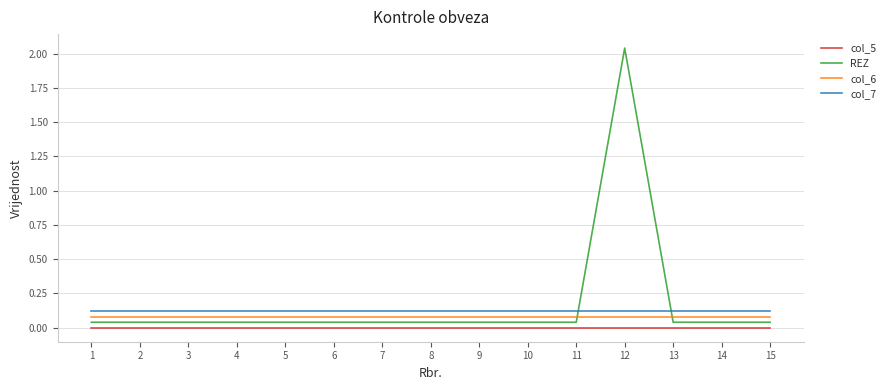

Rank the series by their maximum value, from highest to lowest.

REZ, col_7, col_6, col_5